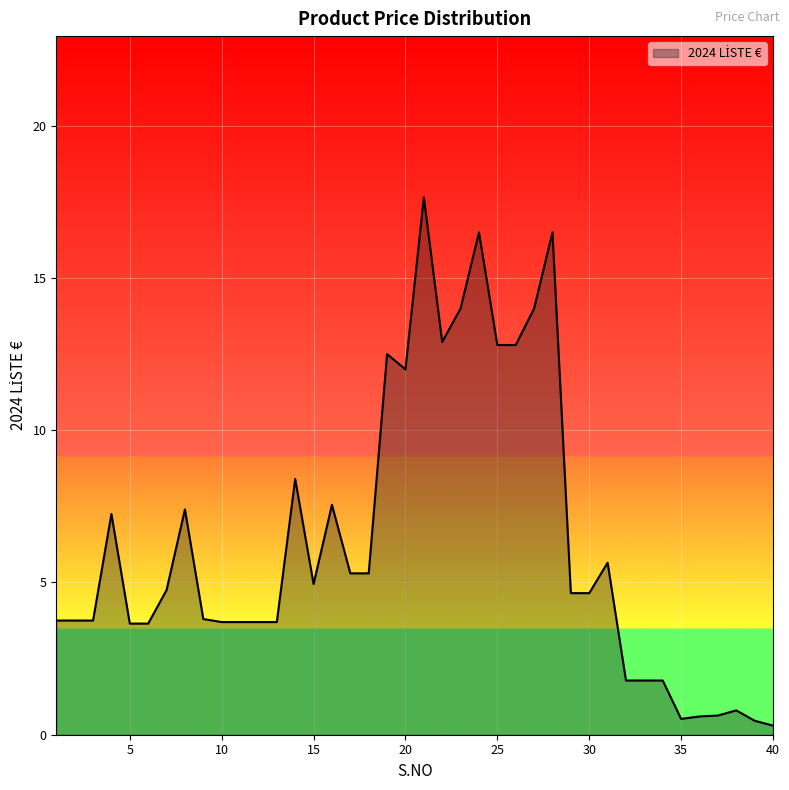

Reading right to left, transcribe all the data shown in this chart.

0.3	0.5	0.8	0.6	0.6	0.5	1.8	1.8	1.8	5.7	4.7	4.7	16.5	14.0	12.8	12.8	16.5	14.0	12.9	17.6	12.0	12.5	5.3	5.3	7.5	5.0	8.4	3.7	3.7	3.7	3.7	3.8	7.4	4.8	3.6	3.6	7.2	3.8	3.8	3.8